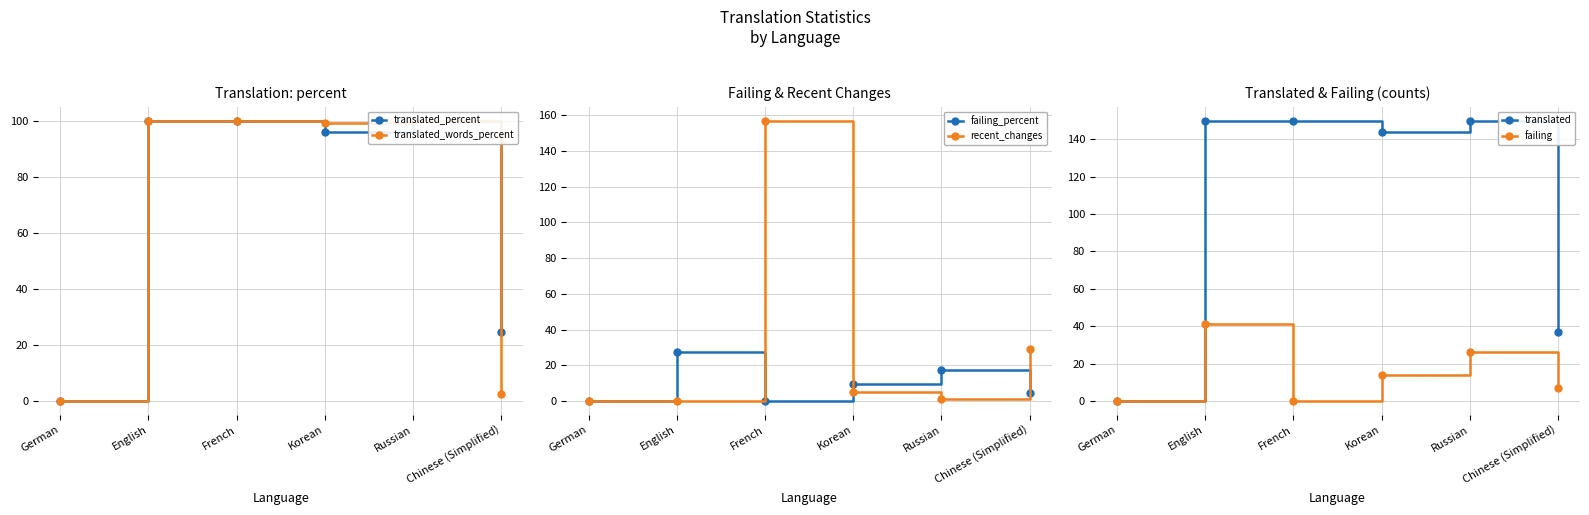

What position from the left is German?

1